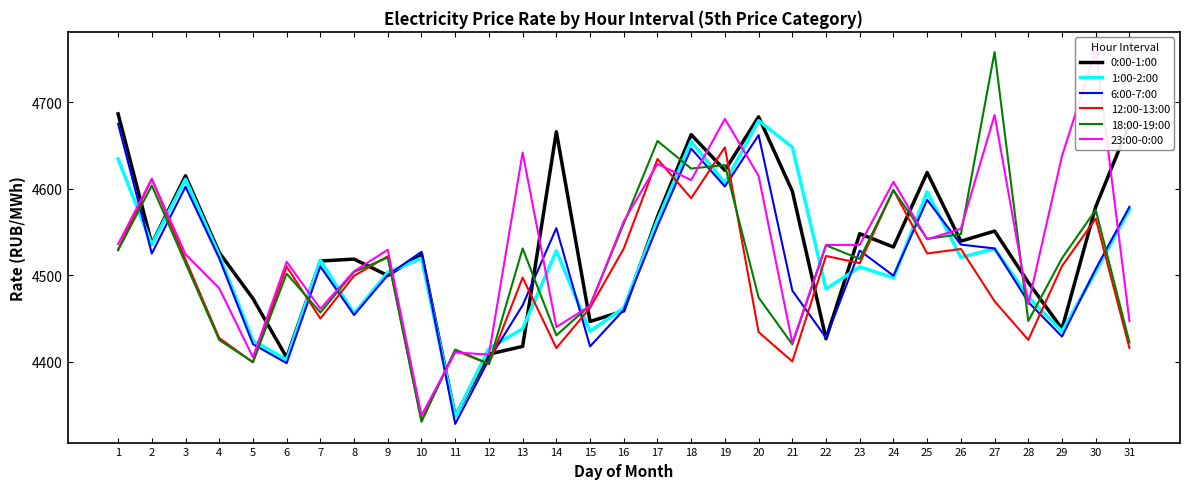

Where do 6:00-7:00 and 1:00-2:00 first cross each other?

1 and 2